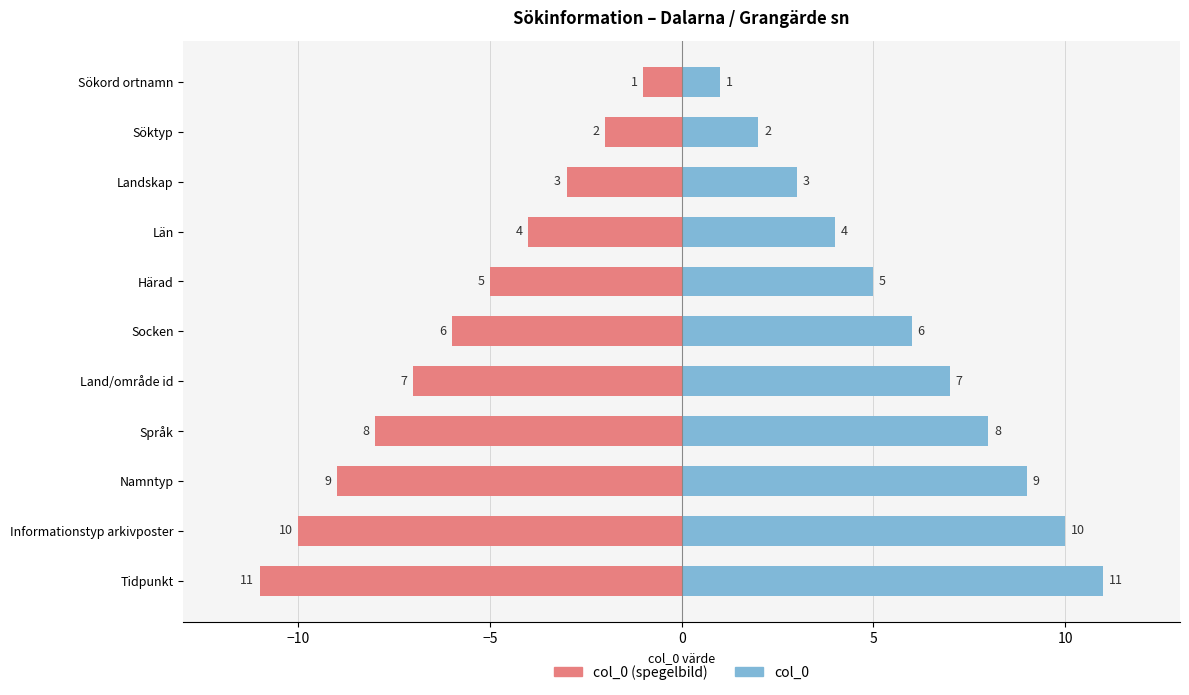

Count the col_0 values in the range 3 to 9.

7